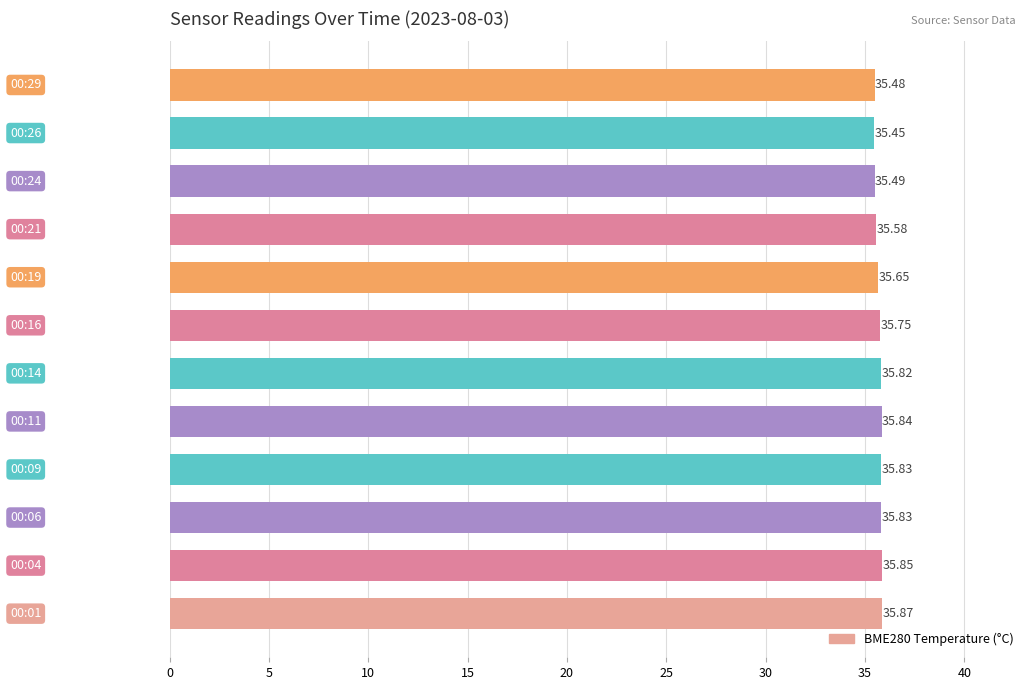

Does the chart contain stacked bars?

No